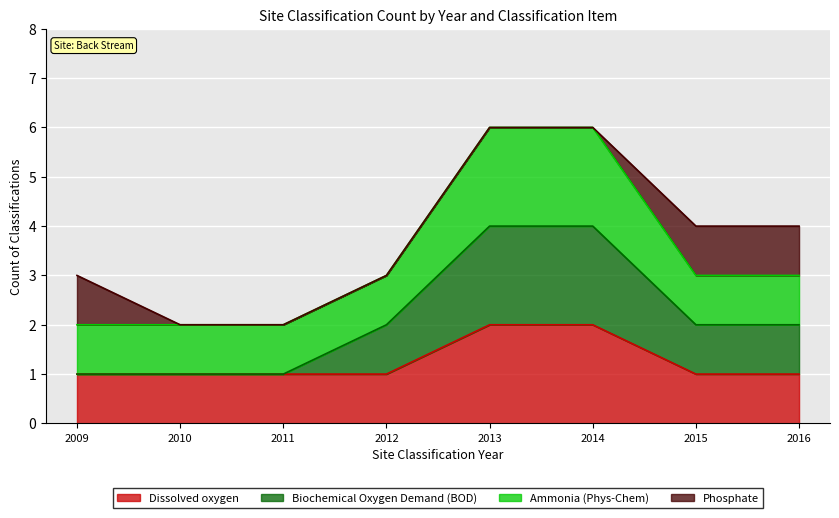

The value of Ammonia (Phys-Chem) at 8 is 579. True or false?

False